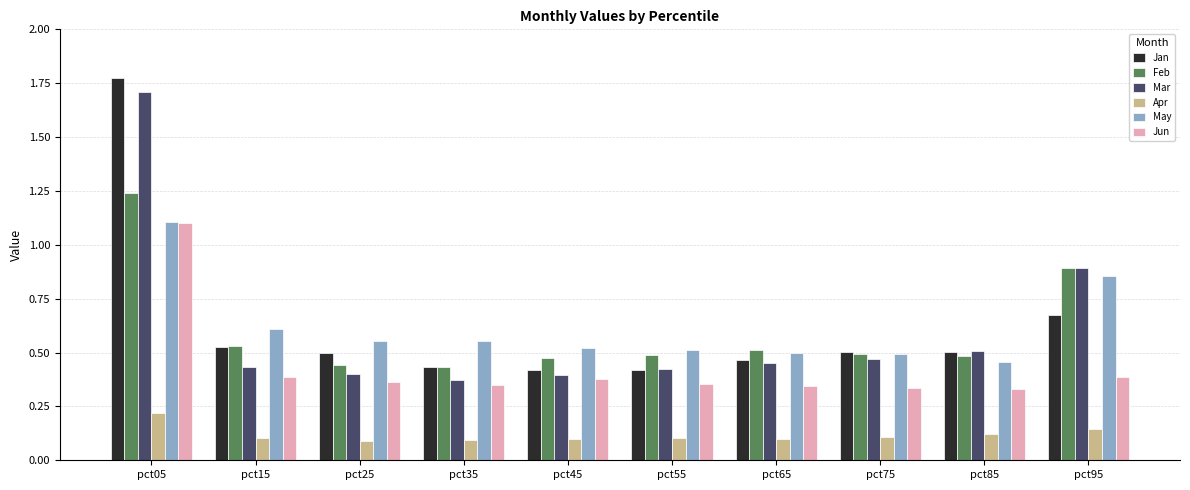

True or false: Jan has a value of 0.6 at pct65.

False